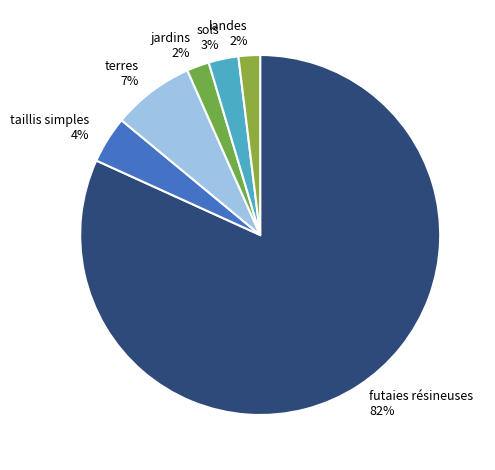

Combined, do landes 2% and futaies résineuses 82% account for over 50%?

Yes